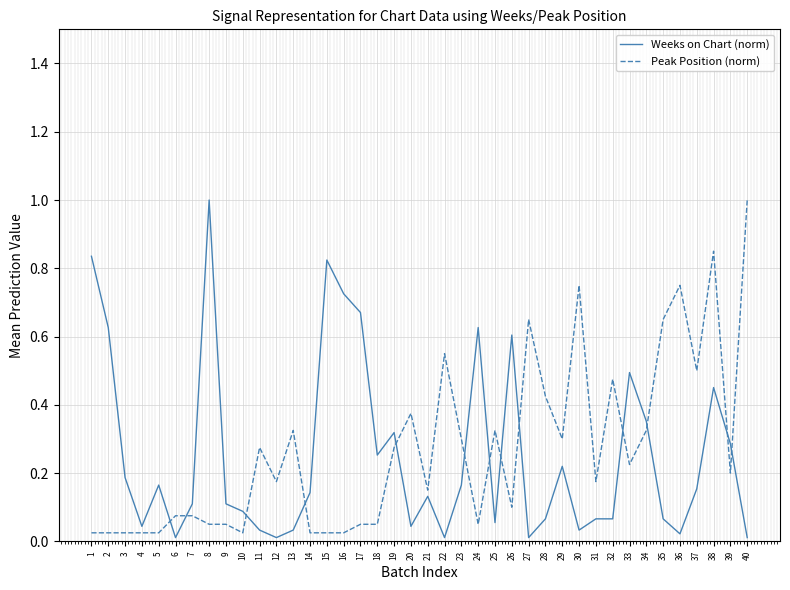

What is the difference between the maximum and minimum values in the Peak Position (norm) series?

1.0